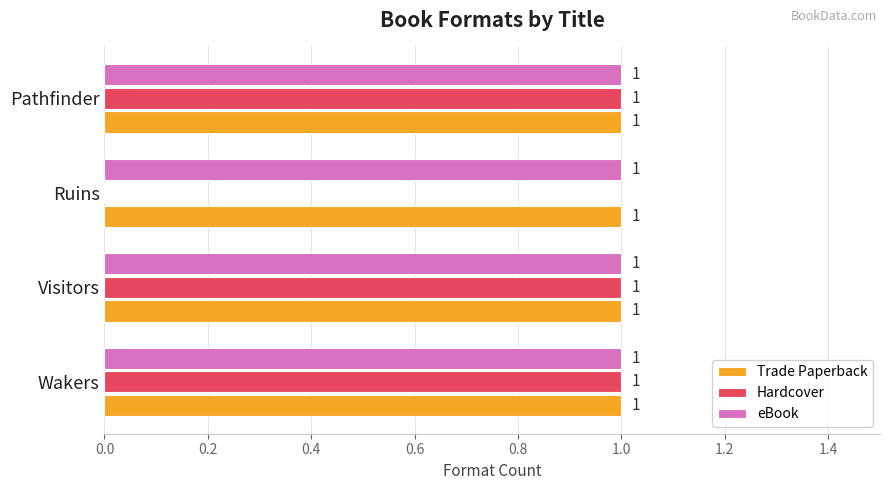

What is the total value across all series at Visitors?

3